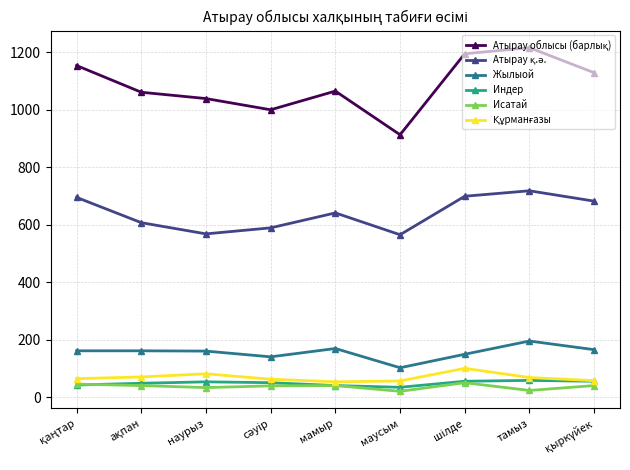

What is the label of the 2nd point from the right?

тамыз